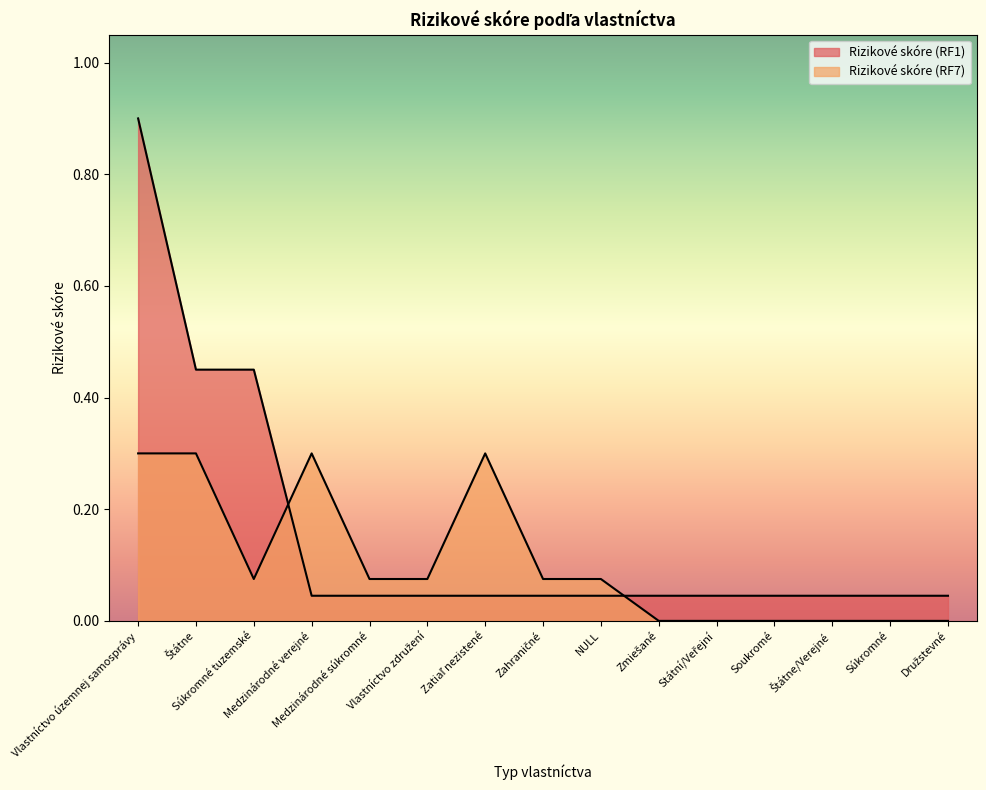

How many values in the Rizikové skóre (RF7) series exceed 0?

9